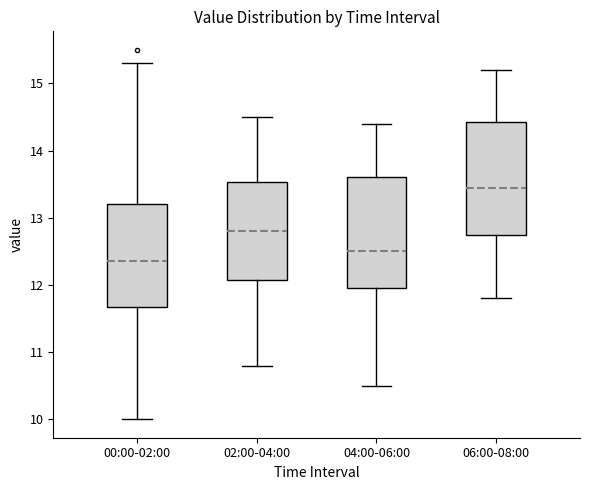

Reading left to right, transcribe this box plot: for each box, give where its median line is, the range the box spans, and where its two whiskers end, as read against the y-axis. The values are not printed on the chart, so give them approximately, as read against the axis.

00:00-02:00: median 12.4, box 11.7 to 13.2, whiskers 10.0 to 15.3
02:00-04:00: median 12.8, box 12.1 to 13.5, whiskers 10.8 to 14.5
04:00-06:00: median 12.5, box 12.0 to 13.6, whiskers 10.5 to 14.4
06:00-08:00: median 13.5, box 12.8 to 14.4, whiskers 11.8 to 15.2